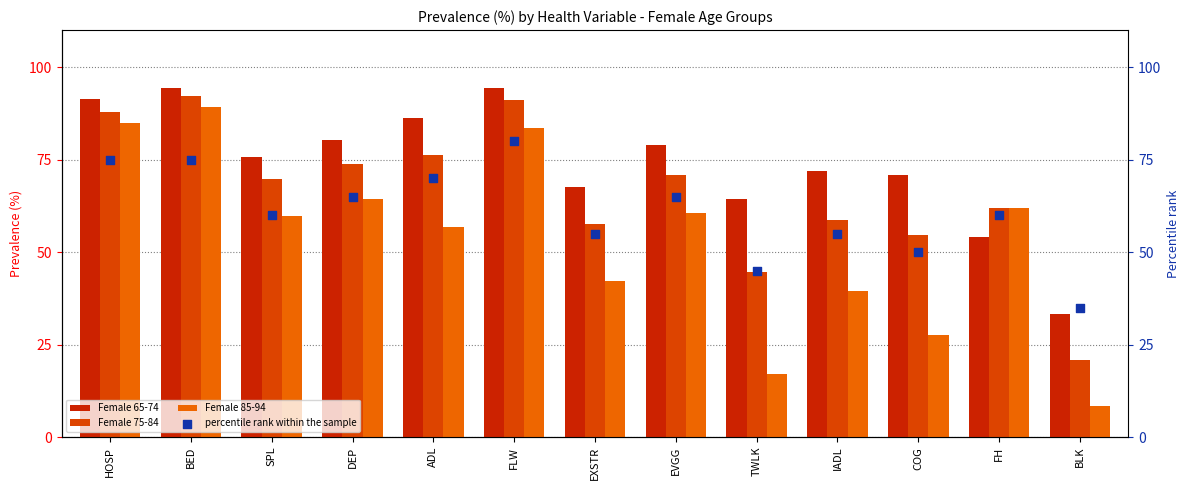

Which series has the largest total across all categories?

Female 65-74